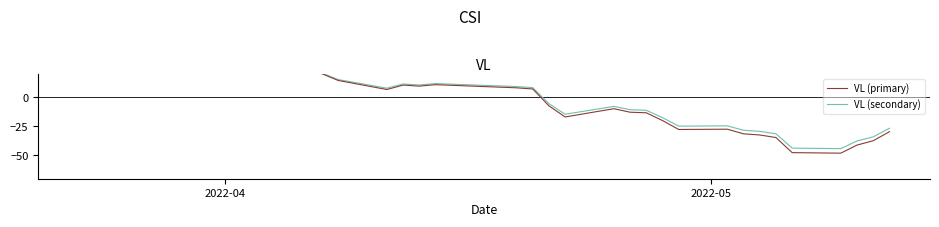

How many negative values does the VL (secondary) series have?

16